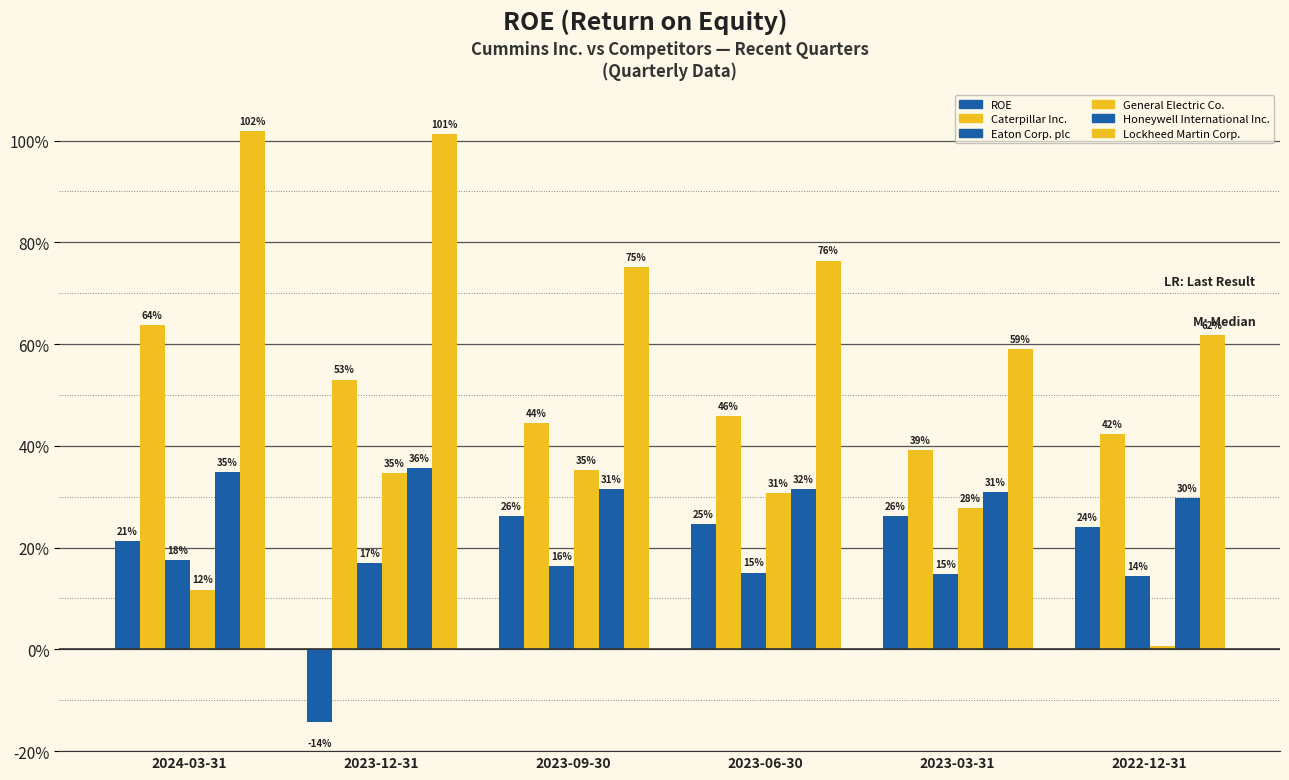

Are the bars horizontal?

No